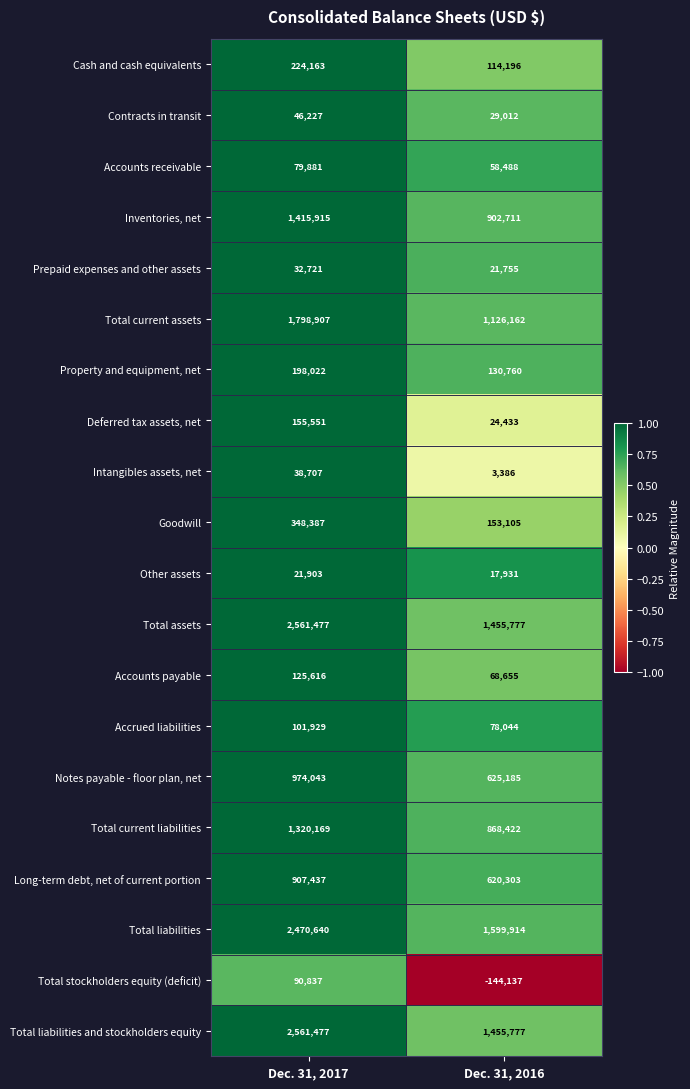

At which label does Accounts receivable reach its minimum?

Dec. 31, 2016